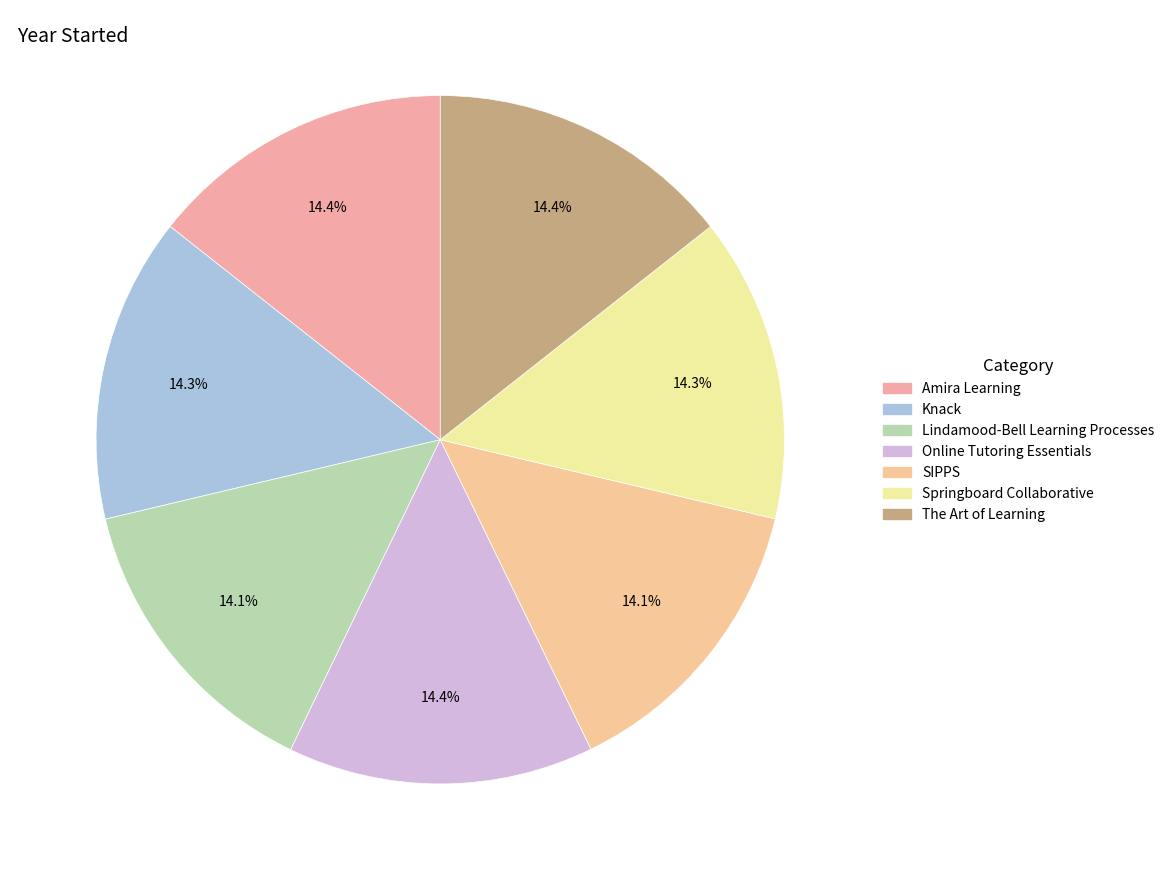

Between SIPPS and The Art of Learning, which is larger?

The Art of Learning